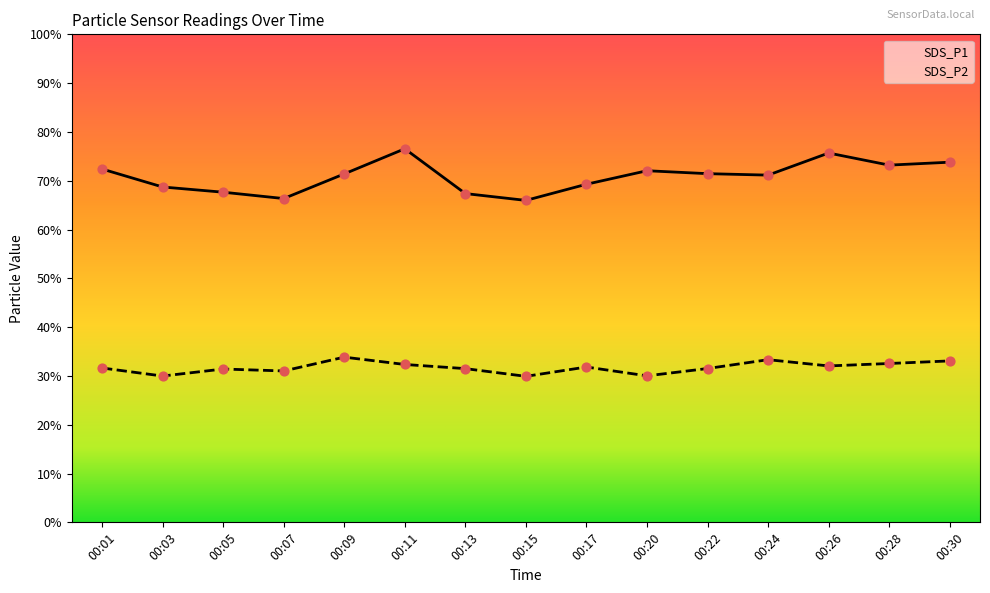

At how many categories does at least one series exceed 44?

15